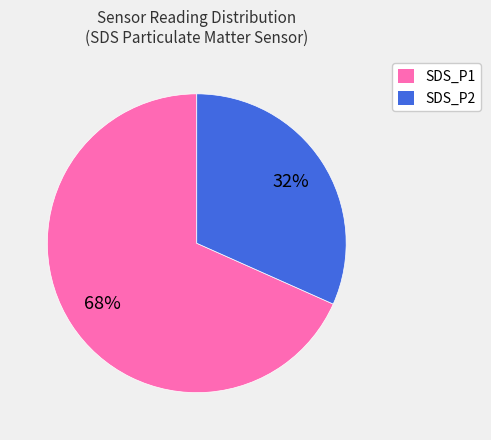

Combined, do SDS_P1 and SDS_P2 account for over 50%?

Yes